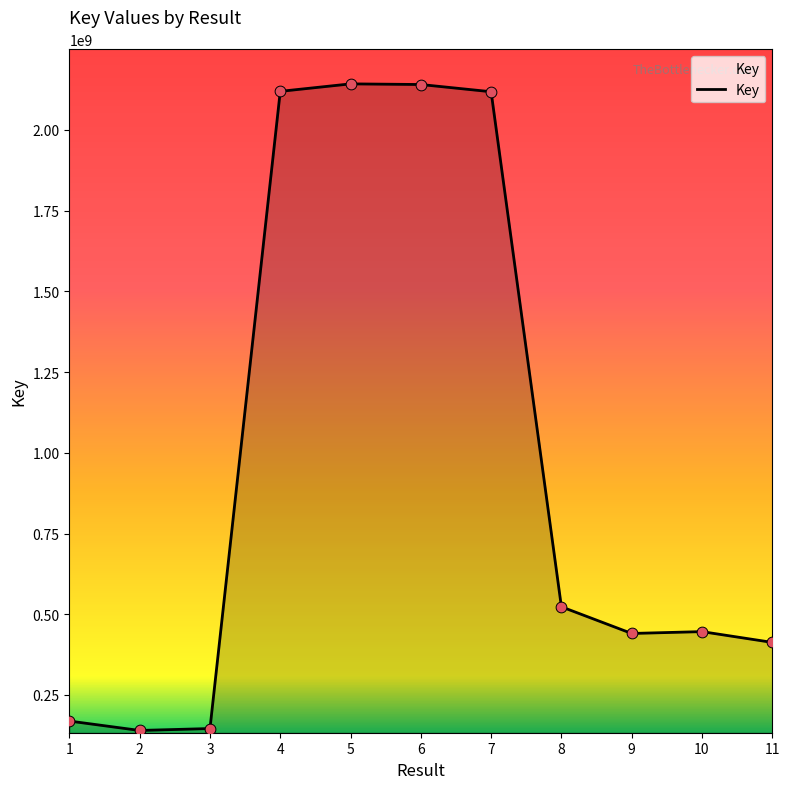

Between 4 and 6, which is larger?

6